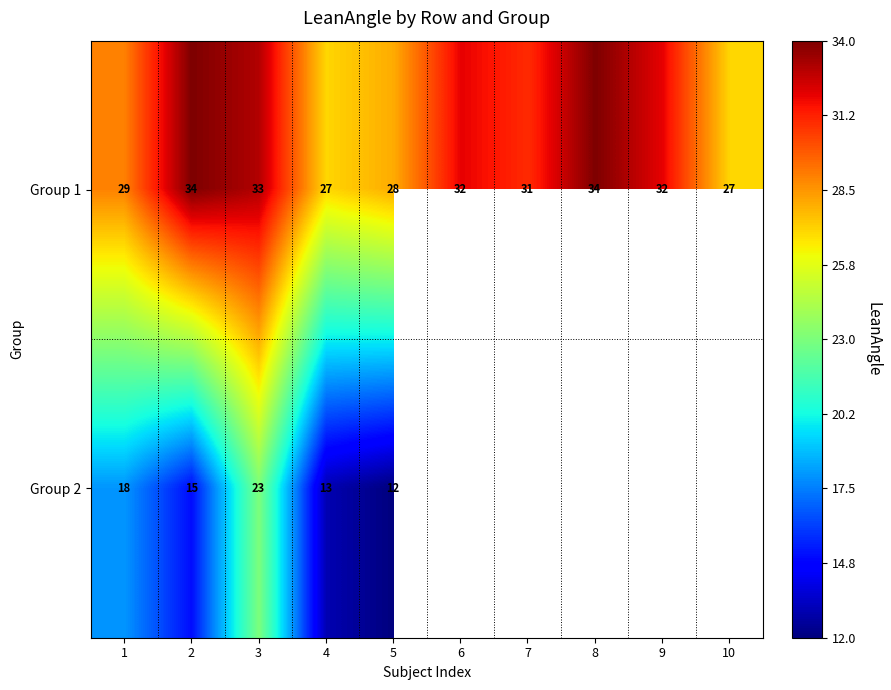

Between 1 and 5, which series saw the biggest shift?

Group 2